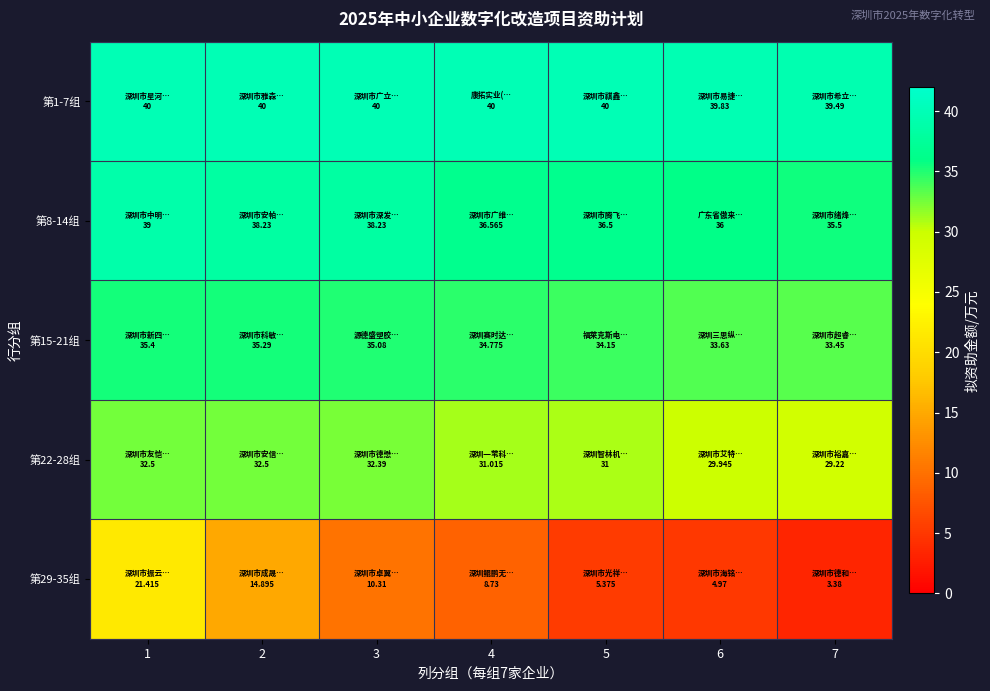

Which series has the largest range (max minus min)?

第29-35组